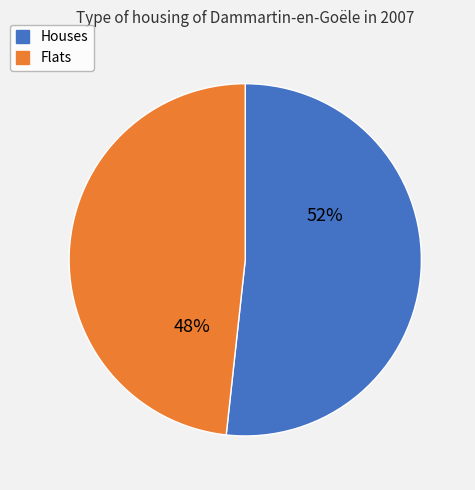

Rank the categories by value from highest to lowest.

1, 2